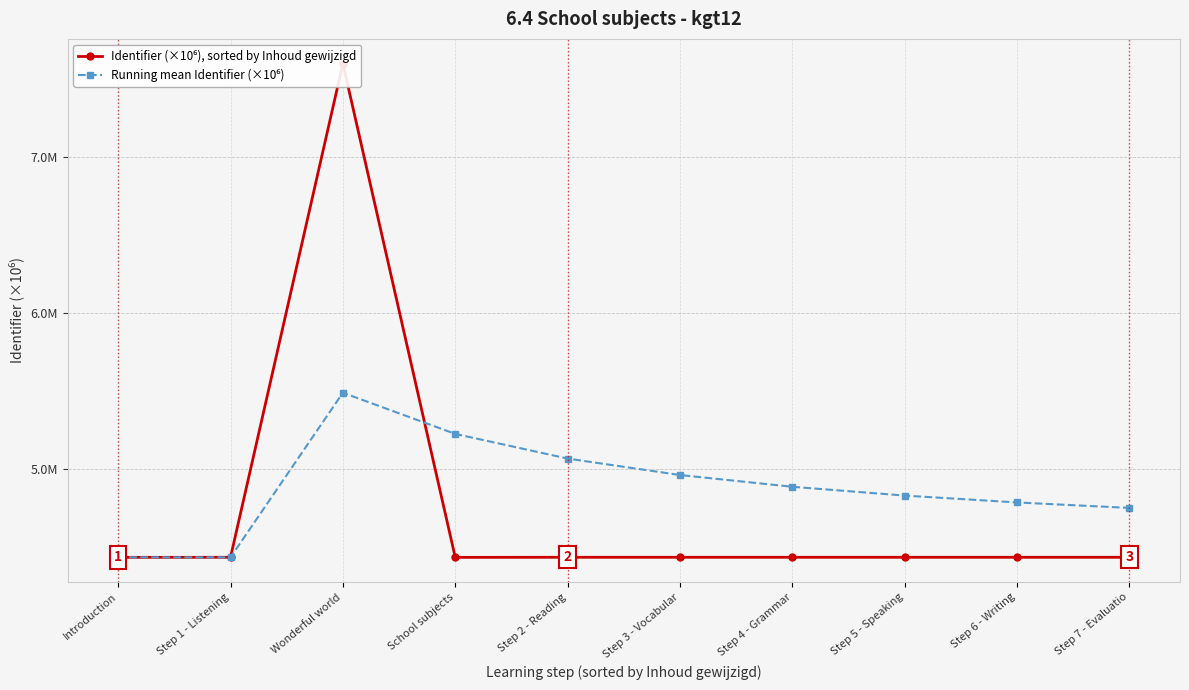

Where do Running mean Identifier (×10⁶) and Identifier (×10⁶), sorted by Inhoud gewijzigd first cross each other?

Wonderful world and School subjects